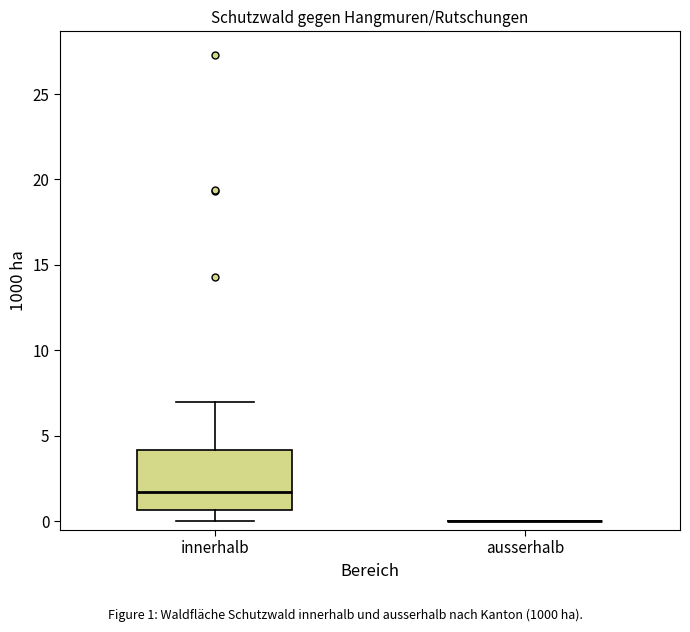

Reading left to right, transcribe this box plot: for each box, give where its median line is, the range the box spans, and where its two whiskers end, as read against the y-axis. The values are not printed on the chart, so give them approximately, as read against the axis.

innerhalb: median 1.5, box 0.5 to 4.0, whiskers 0.0 to 7.0
ausserhalb: box collapsed to a line at 0.0, whiskers 0.0 to 0.0